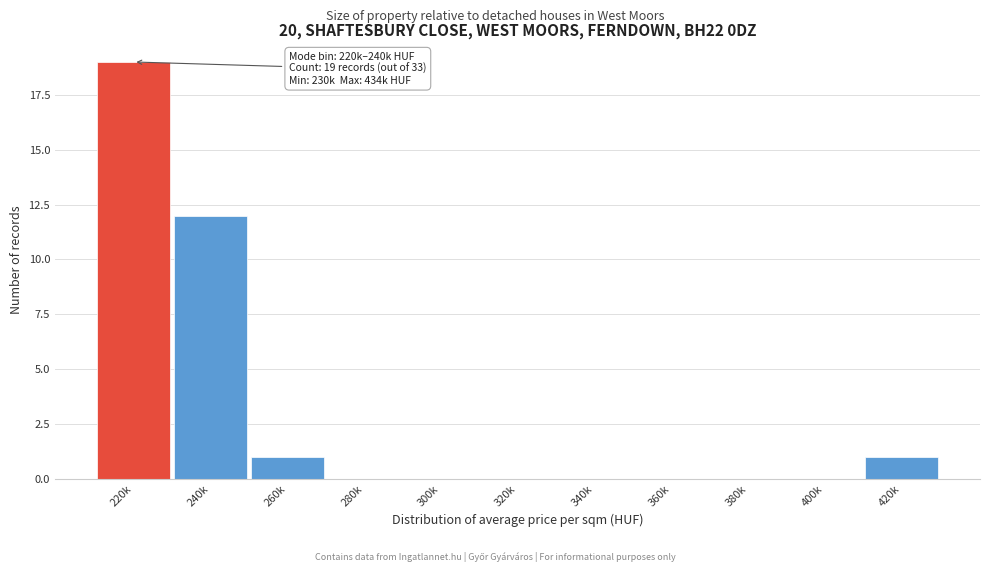

Reading right to left, what are all the values shown in this chart?

420k=1	400k=0	380k=0	360k=0	340k=0	320k=0	300k=0	280k=0	260k=1	240k=12	220k=19